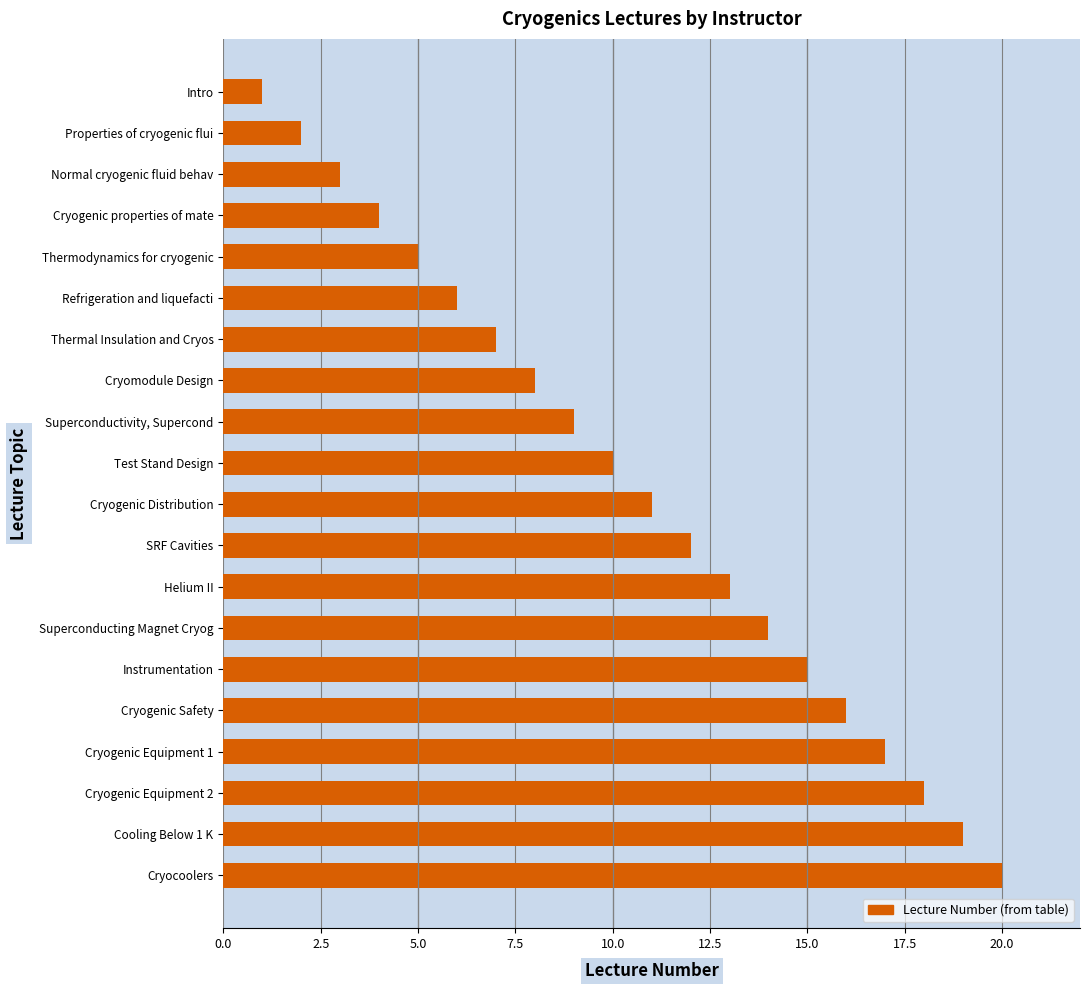

What is the label of the 17th bar from the bottom?

Cryogenic properties of mate